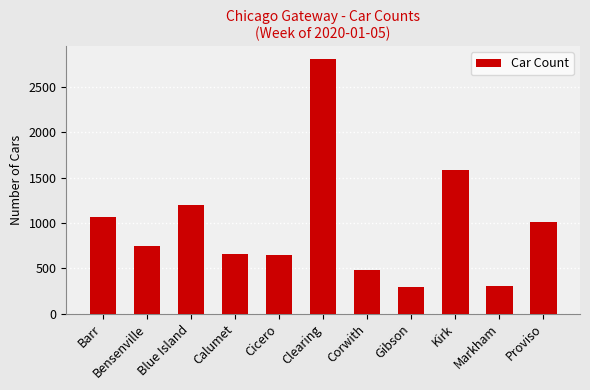

The value at Calumet is 660. True or false?

True